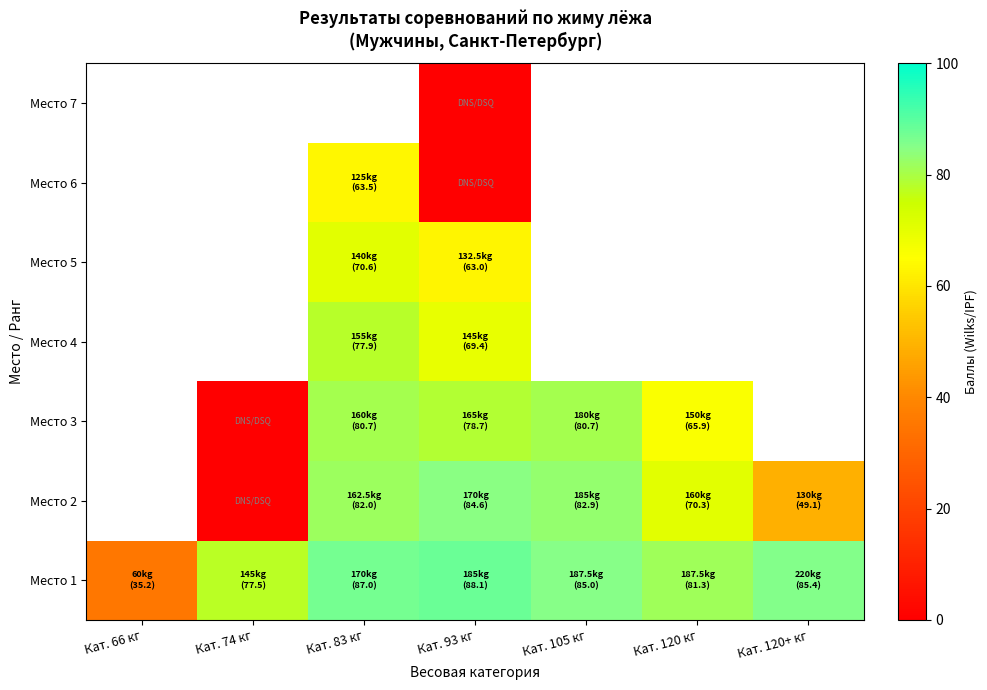

Which series changed the most between Кат. 66 кг and Кат. 74 кг?

Место 1